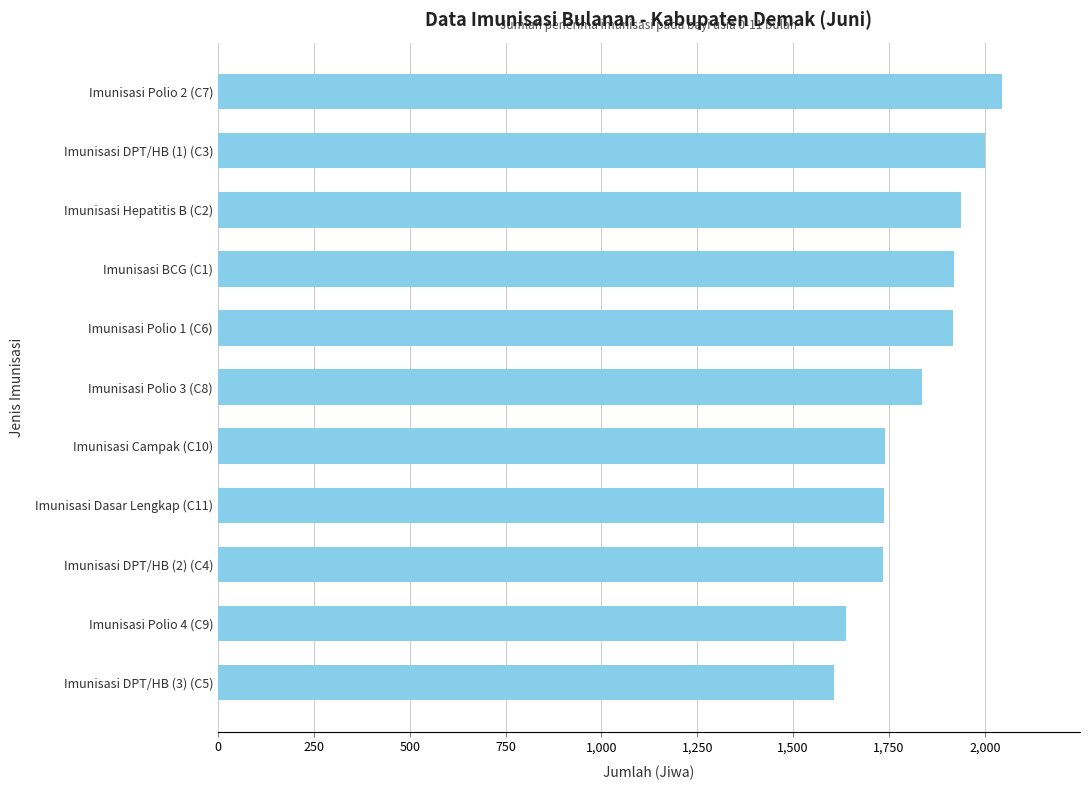

What is the change in value from Imunisasi Campak (C10) to Imunisasi Polio 1 (C6)?

+176